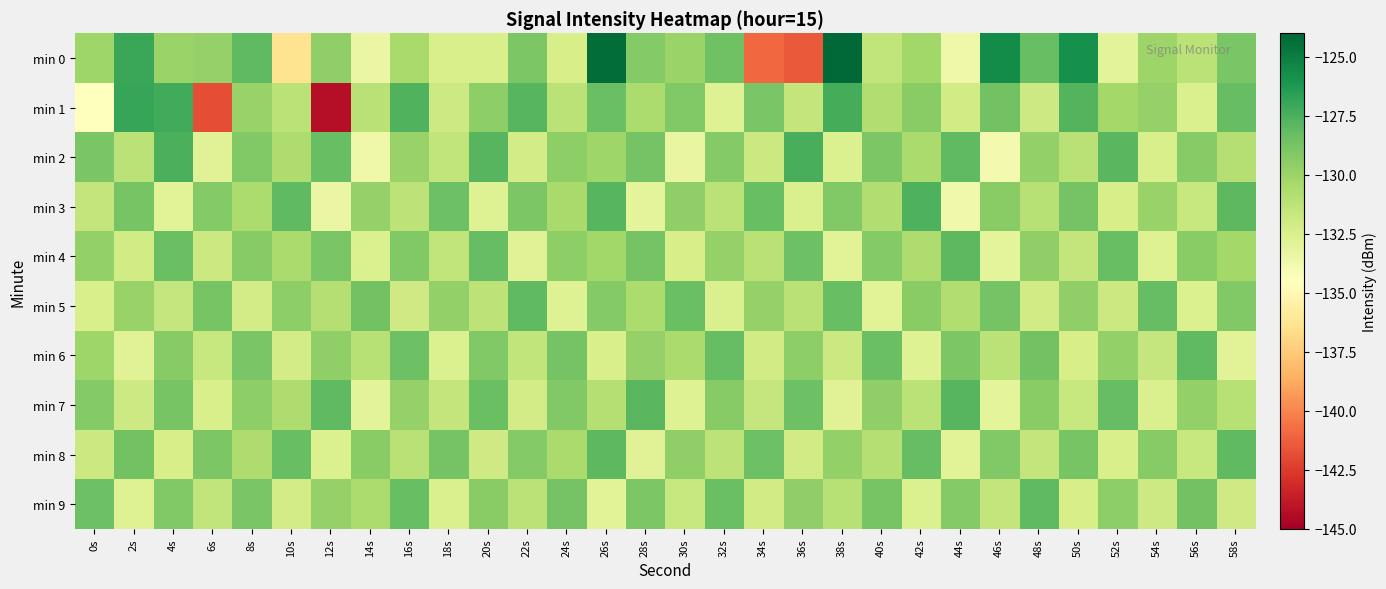

At how many categories does at least one series exceed -135?

30